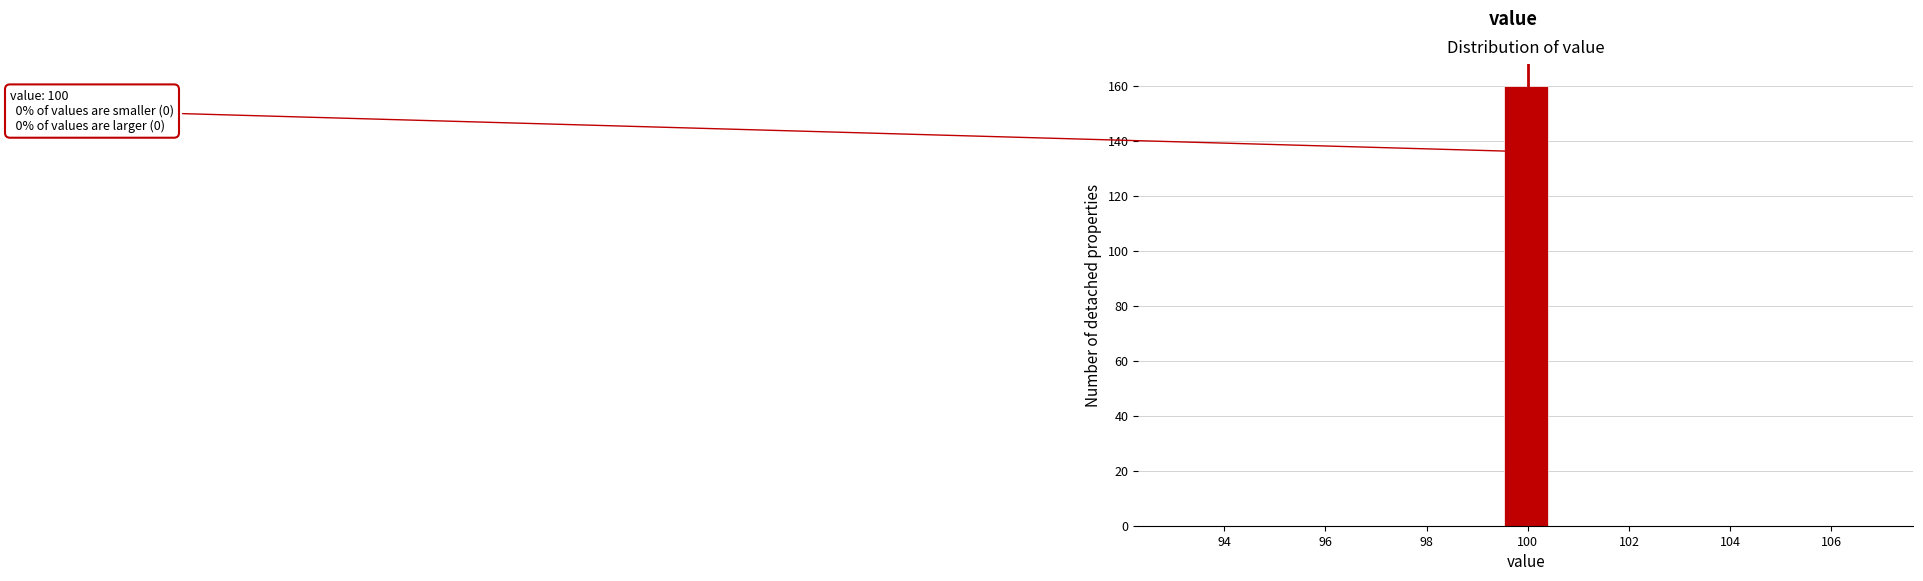

Which range on the x-axis has the tallest bar?

99.6 to 100.4